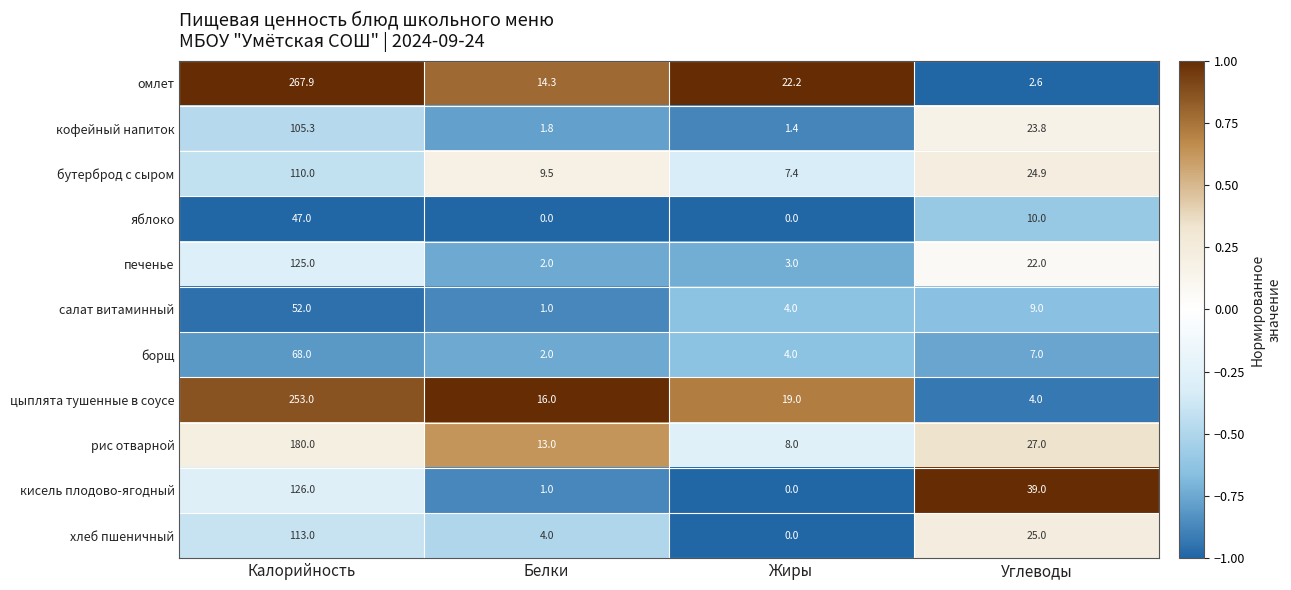

What is the difference between the maximum and minimum values in the кисель плодово-ягодный series?

126.0